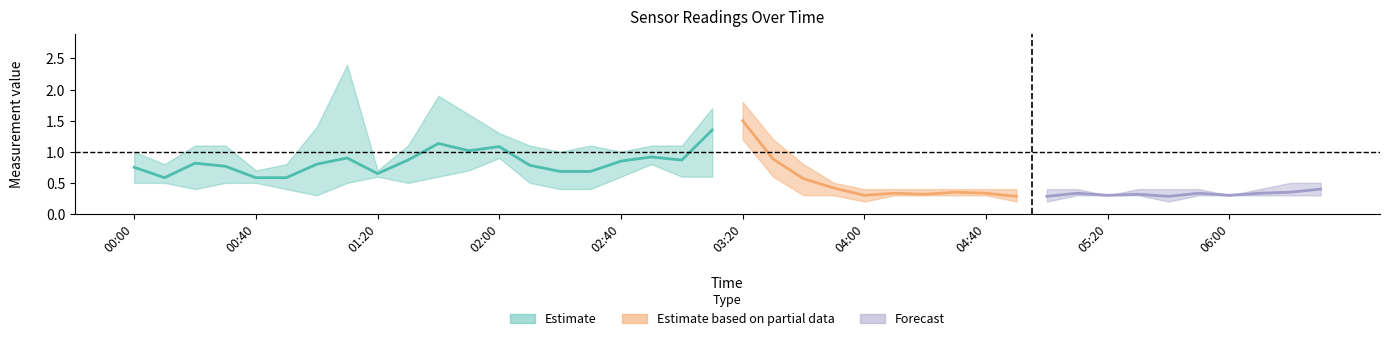

What is the label of the 37th point from the left?

2010/03/23 06:00